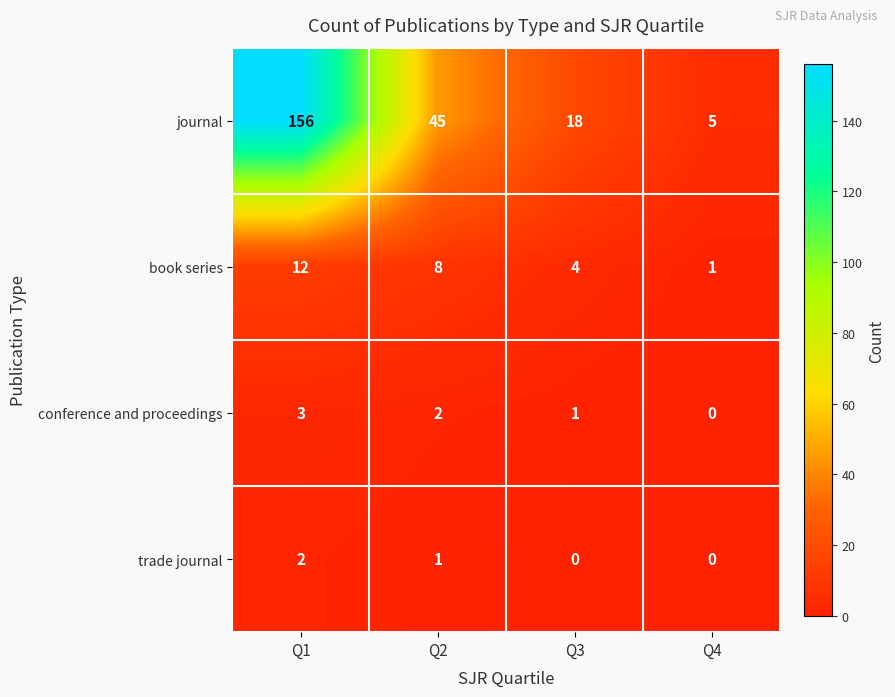

How many distinct data groups are displayed?

4